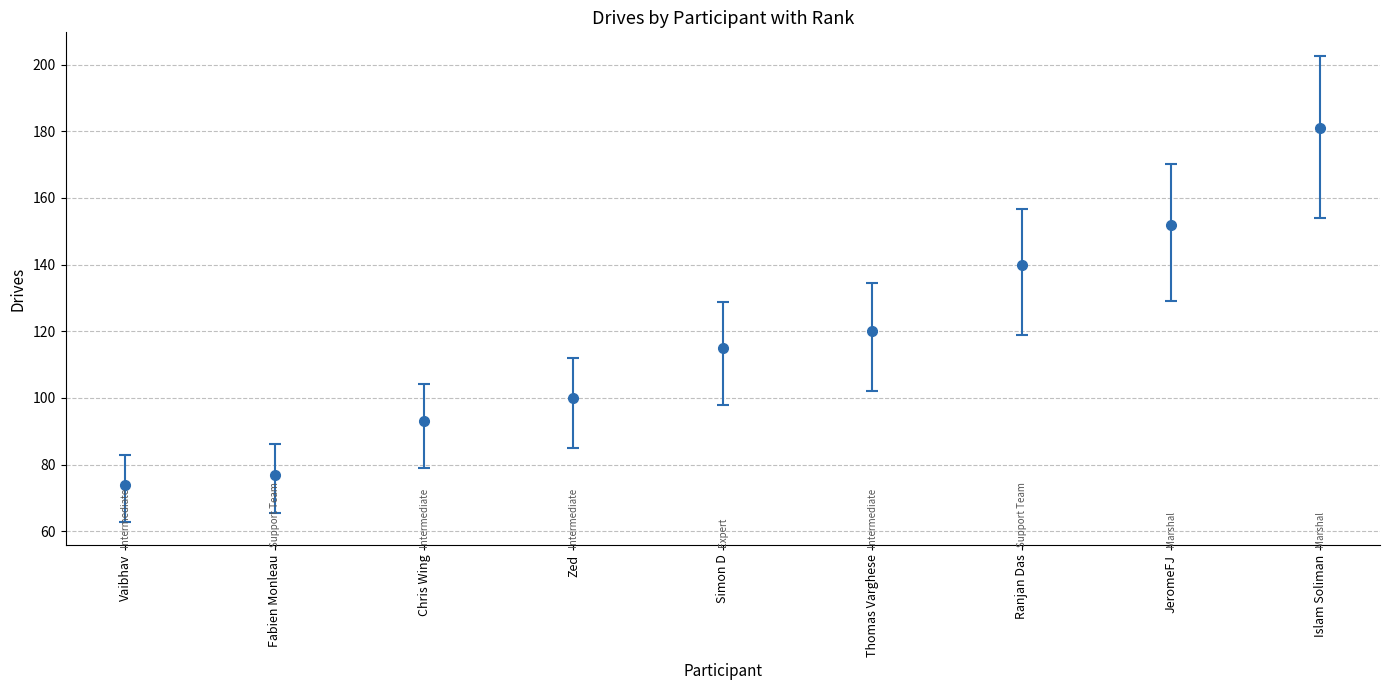

Is it true that the value at Chris Wing is 41?

False